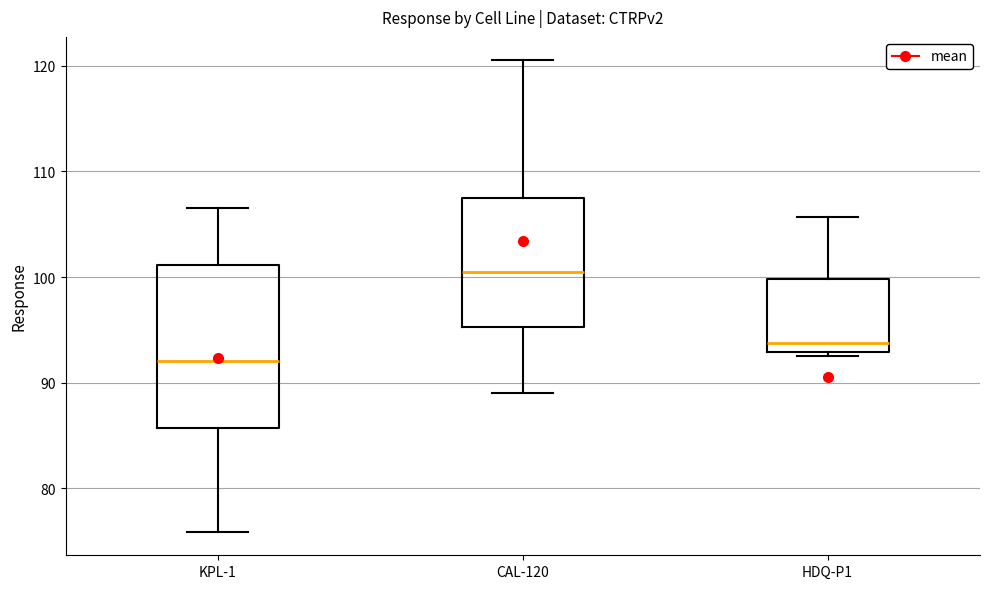

Reading left to right, transcribe this box plot: for each box, give where its median line is, the range the box spans, and where its two whiskers end, as read against the y-axis. The values are not printed on the chart, so give them approximately, as read against the axis.

KPL-1: median 92, box 86 to 101, whiskers 76 to 107
CAL-120: median 100, box 95 to 107, whiskers 89 to 121
HDQ-P1: median 94, box 93 to 100, whiskers 93 (just below the box's lower edge) to 106